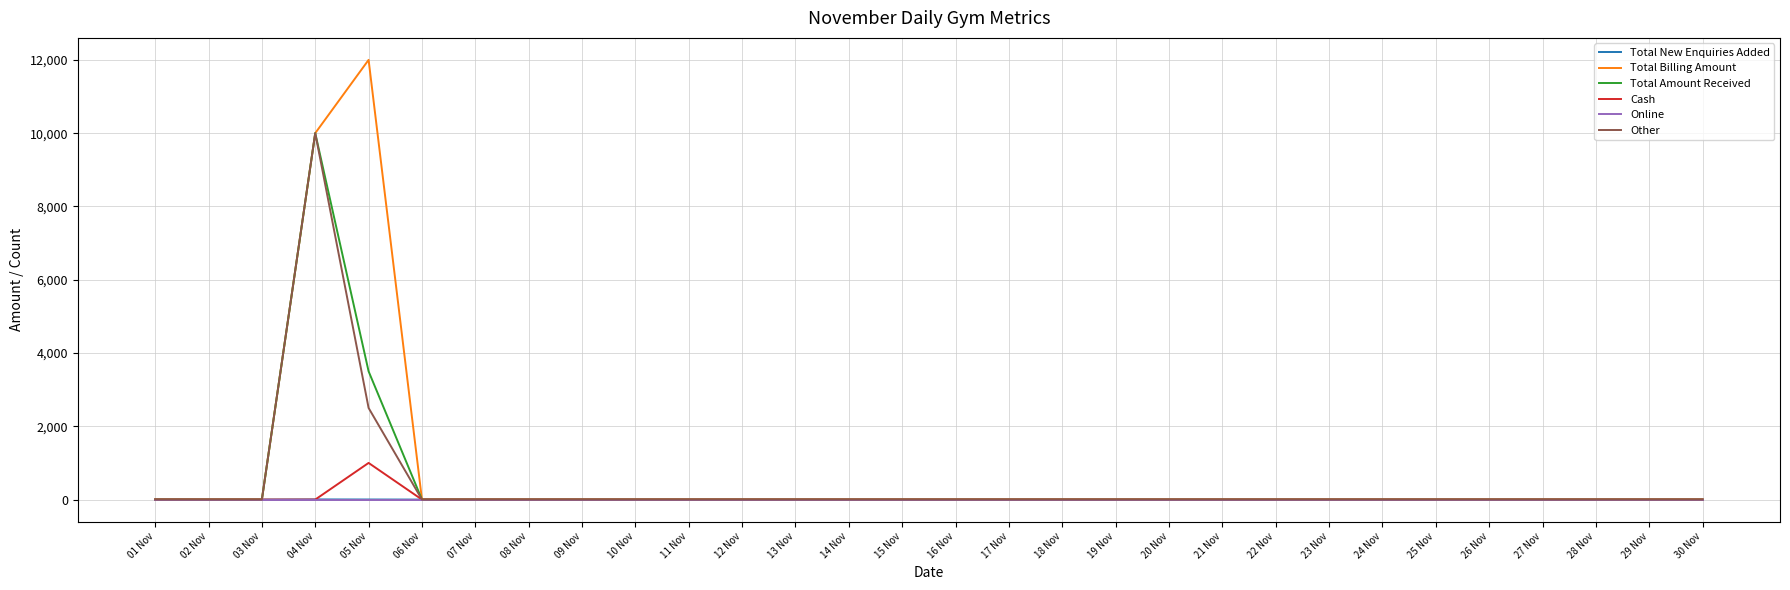

At which label is Total Billing Amount closest to 6000?

04 Nov